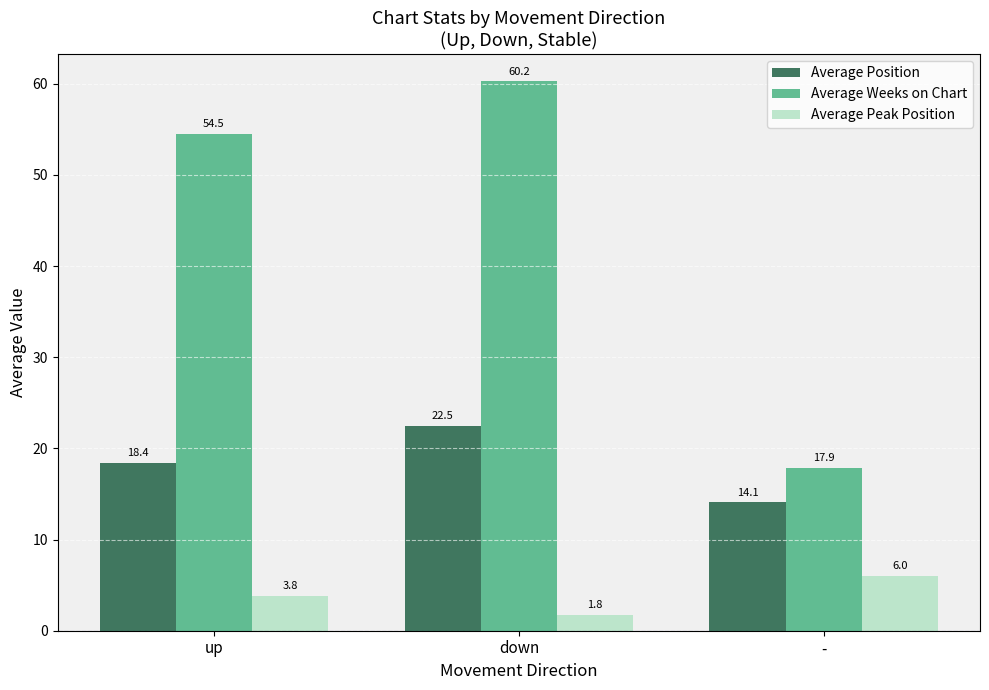

List the series in order of their peak value, highest first.

Average Weeks on Chart, Average Position, Average Peak Position